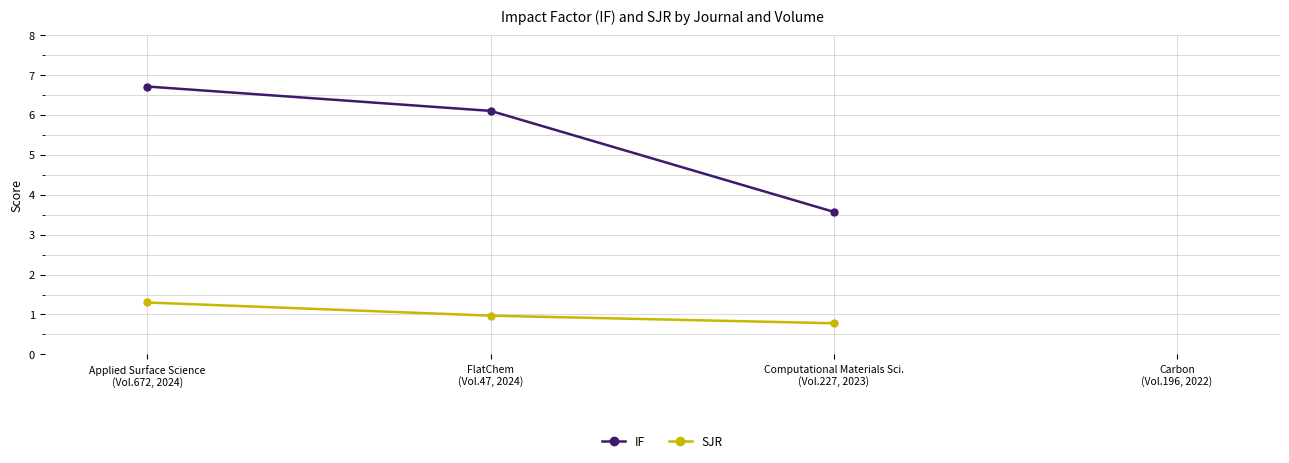

What is the value of the IF point at the 1st from the left?

6.7